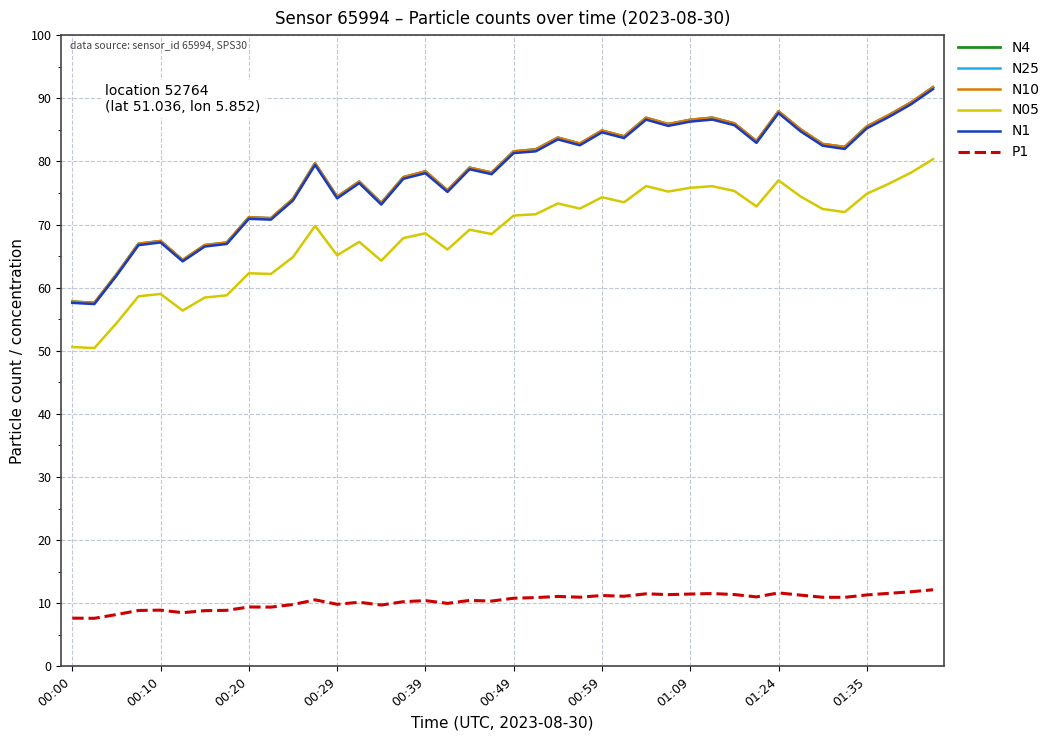

What is the maximum value for N05?

80.3